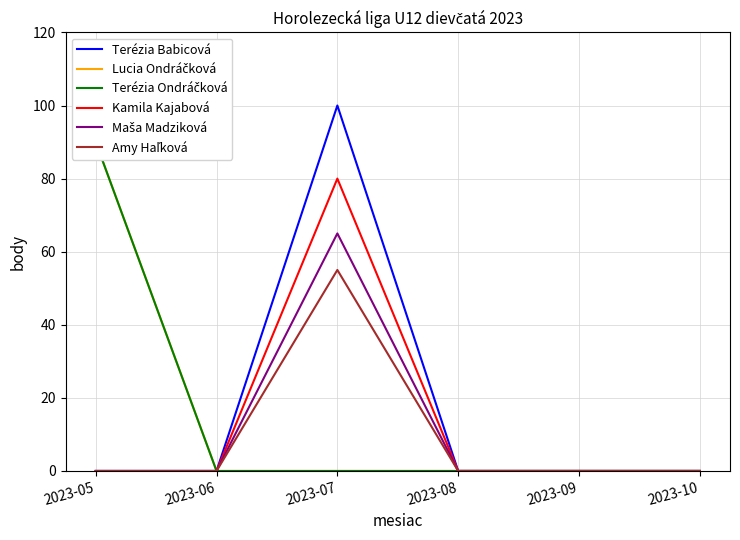

True or false: Lucia Ondráčková has more than 0 interior local peaks.

False